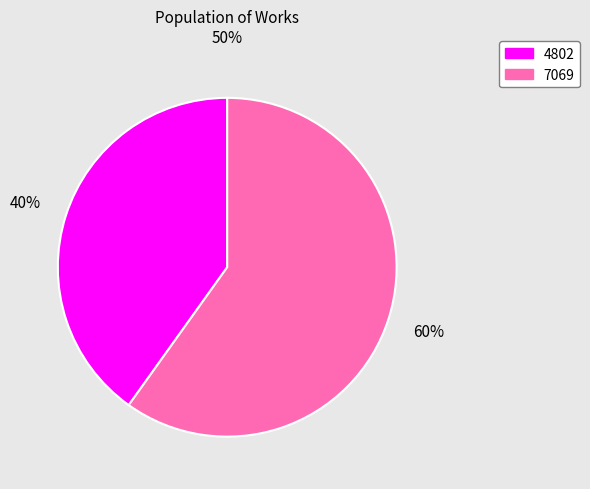

Is it true that 4802 is 49% of the pie?

False